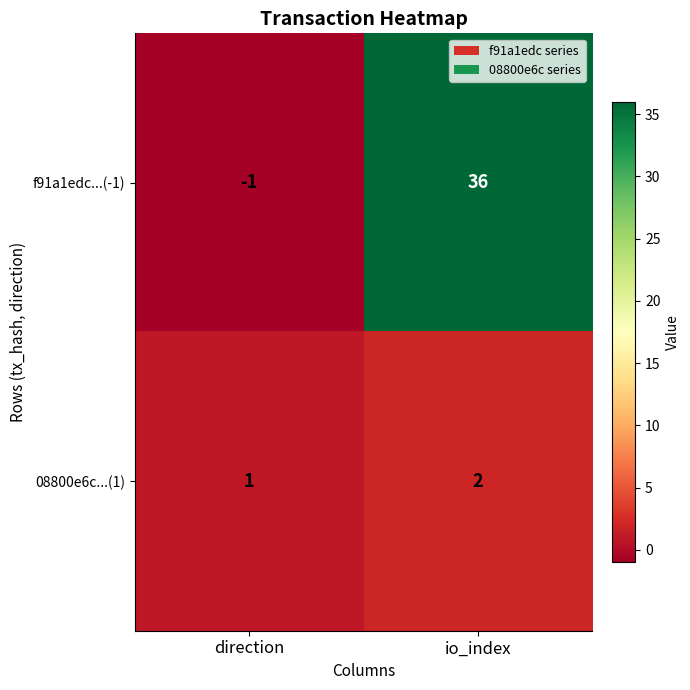

True or false: f91a1edc...(-1) has a value of 36 at io_index.

True